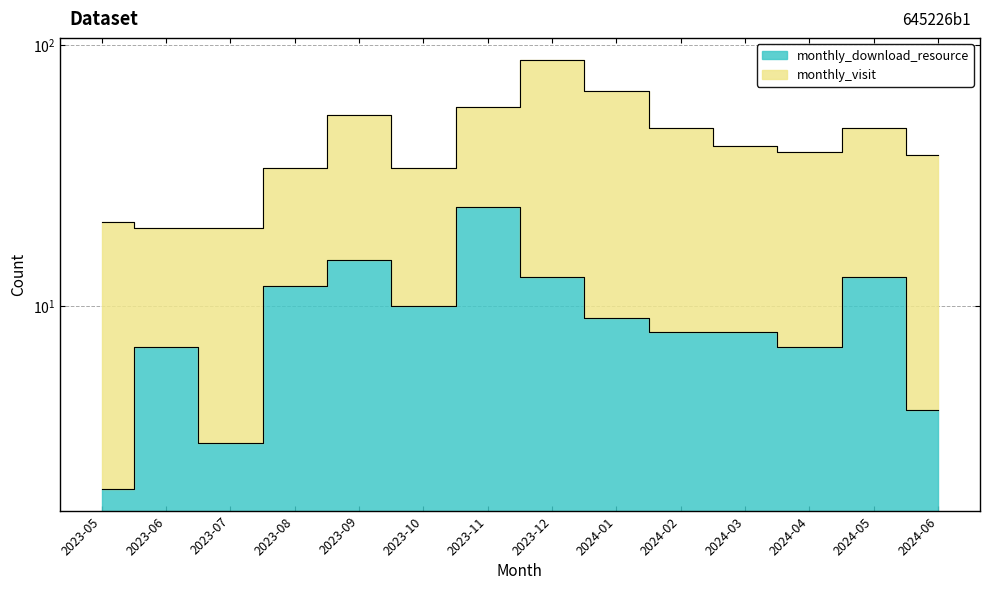

Reading right to left, what are all the values shown in this chart?

2024-06=4	2024-05=13	2024-04=7	2024-03=8	2024-02=8	2024-01=9	2023-12=13	2023-11=24	2023-10=10	2023-09=15	2023-08=12	2023-07=3	2023-06=7	2023-05=2